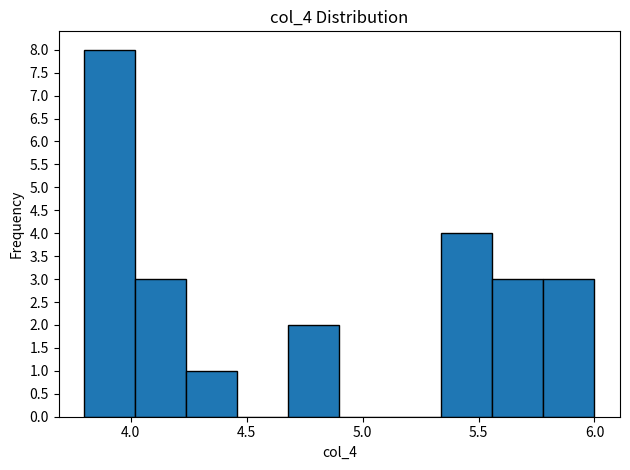

How tall is the bar that spans 4.24 to 4.46 on the x-axis? Neither the bar edges nor the heights are printed on the chart, so give them approximately, as read against the axes.

1